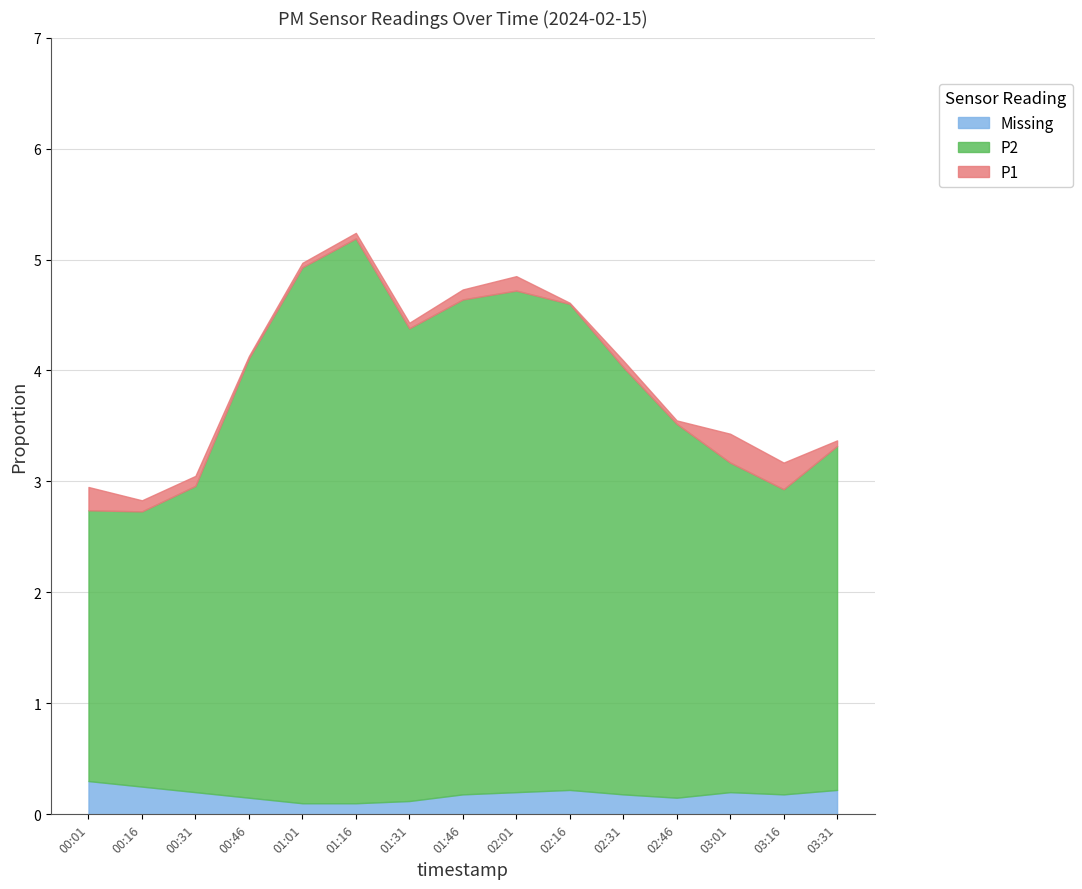

What is the average value of the P2 series?

3.6